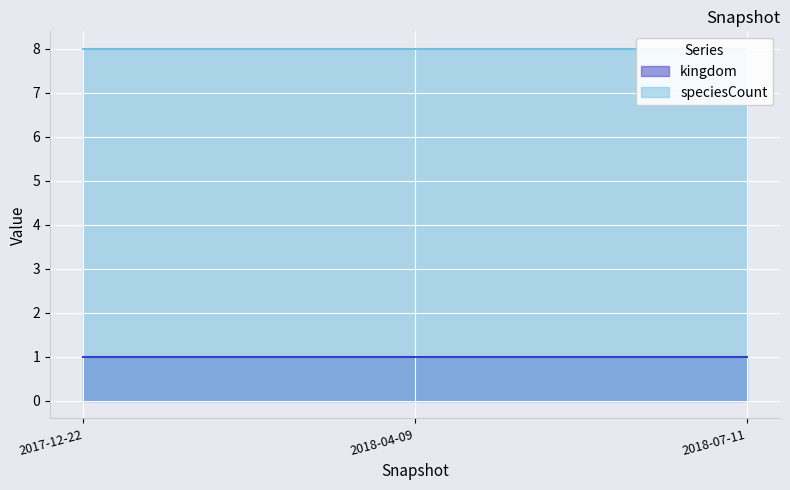

Reading left to right, extract all data points from this chart.

kingdom: 2017-12-22=1	2018-04-09=1	2018-07-11=1
speciesCount: 2017-12-22=8	2018-04-09=8	2018-07-11=8